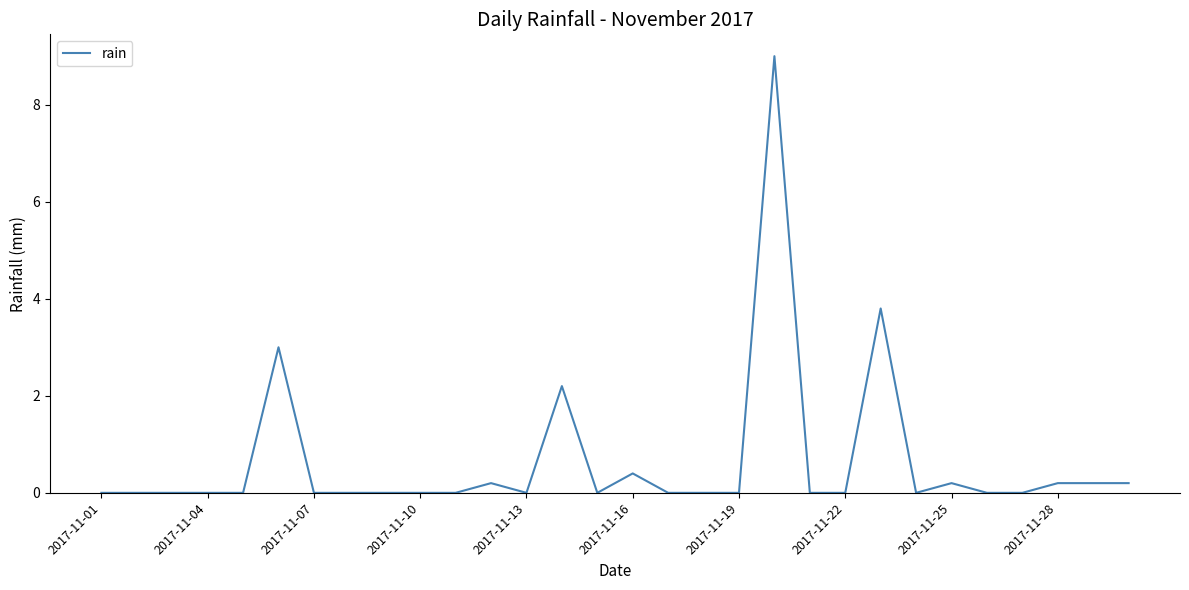

Is this an area chart (filled region under the line)?

No